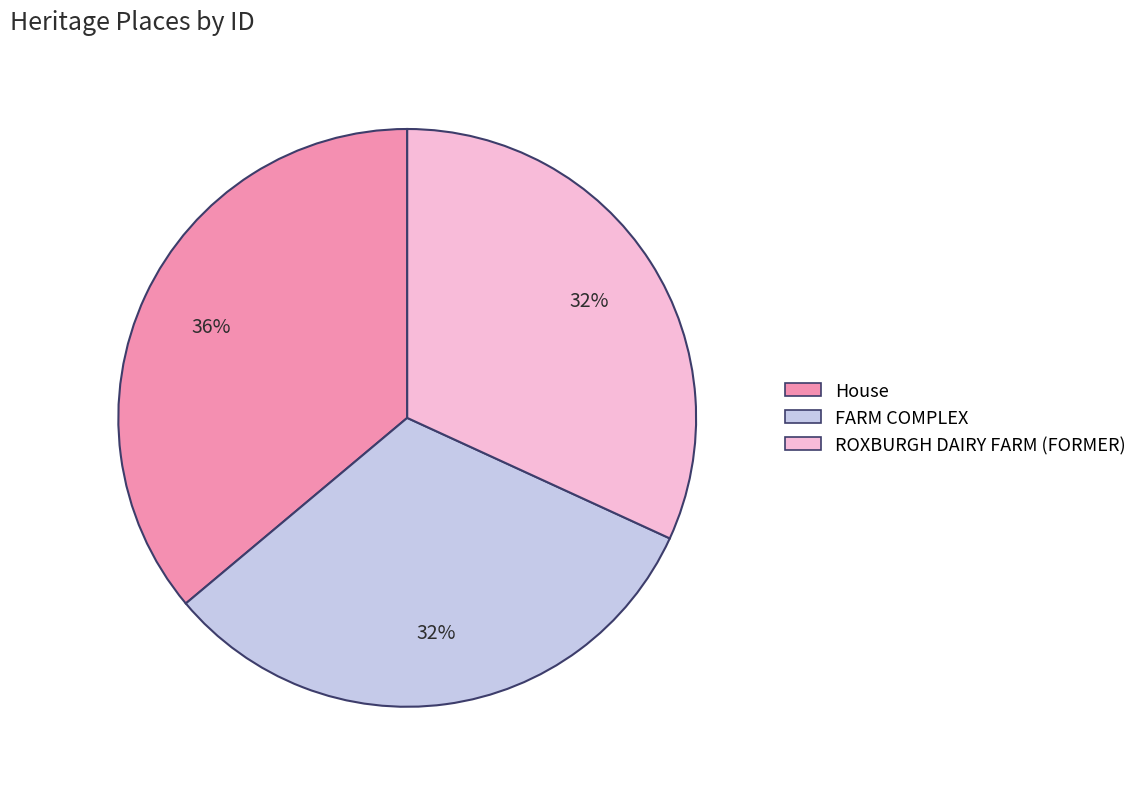

To the nearest percent, what portion does House represent?

36%